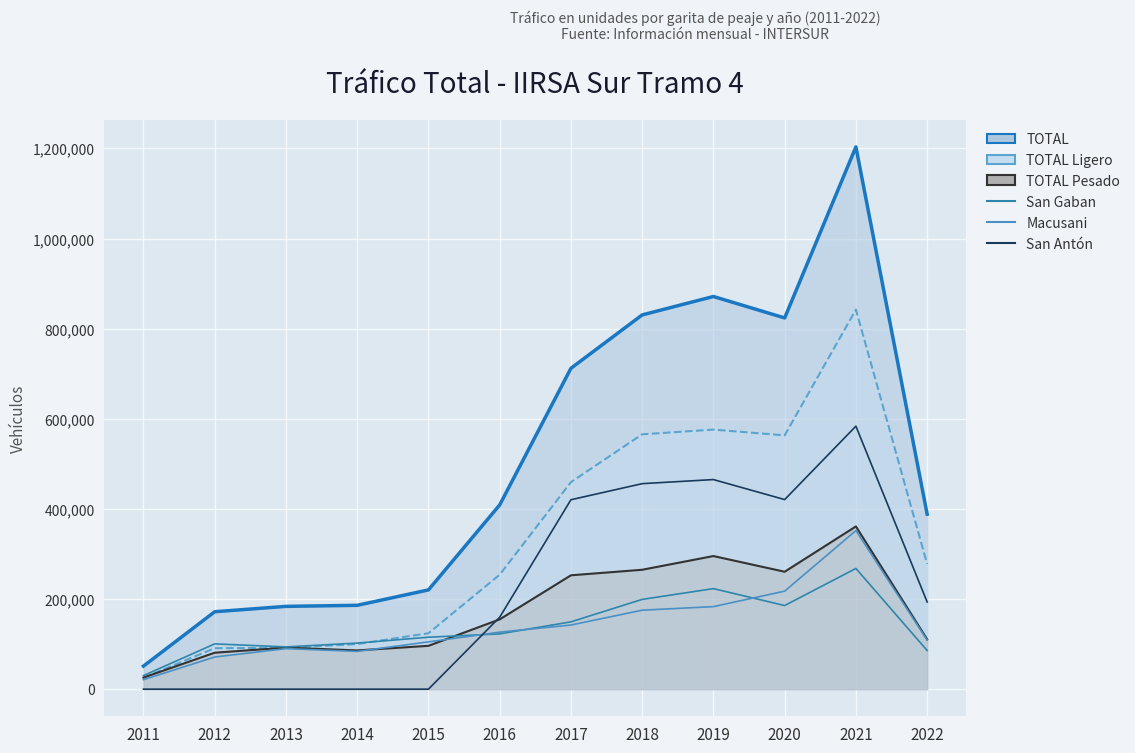

Where is San Antón nearest to the value 291819?

2022